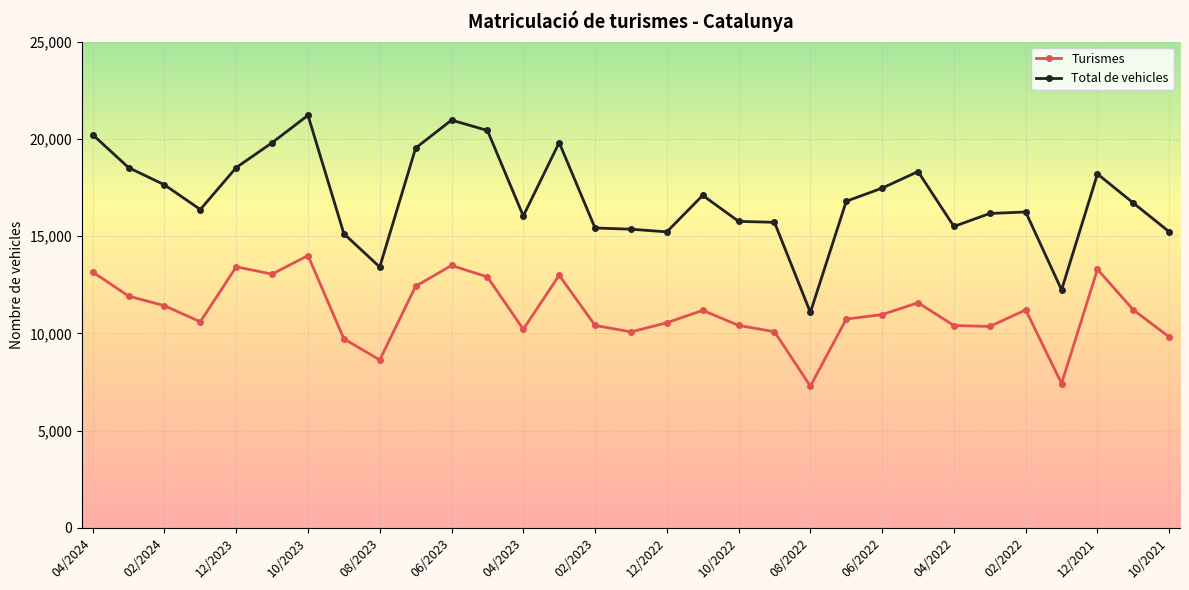

True or false: Total de vehicles has more than 1 points higher than both neighbors.

True